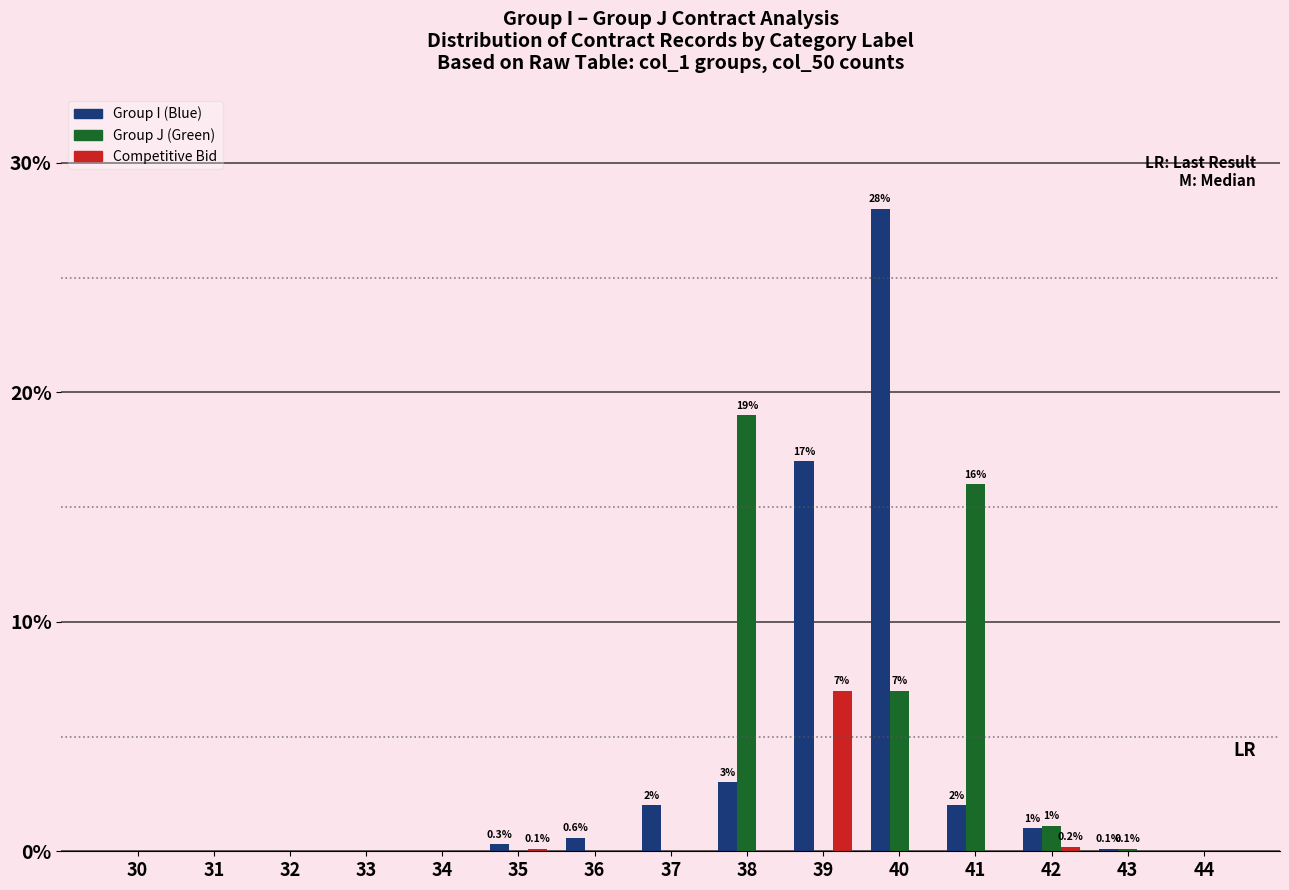

What is the total value across all series at 37?

2.0